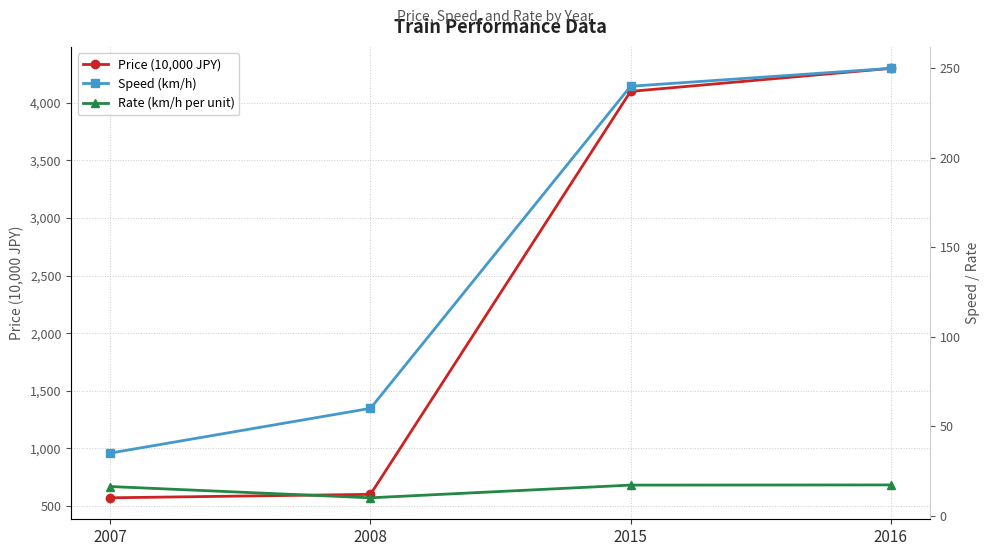

Read the Rate (km/h per unit) value at 2007.

16.3